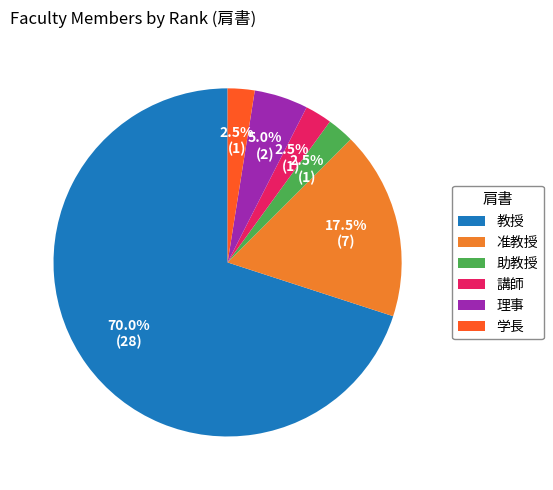

Which has a higher value, 学長 or 理事?

理事